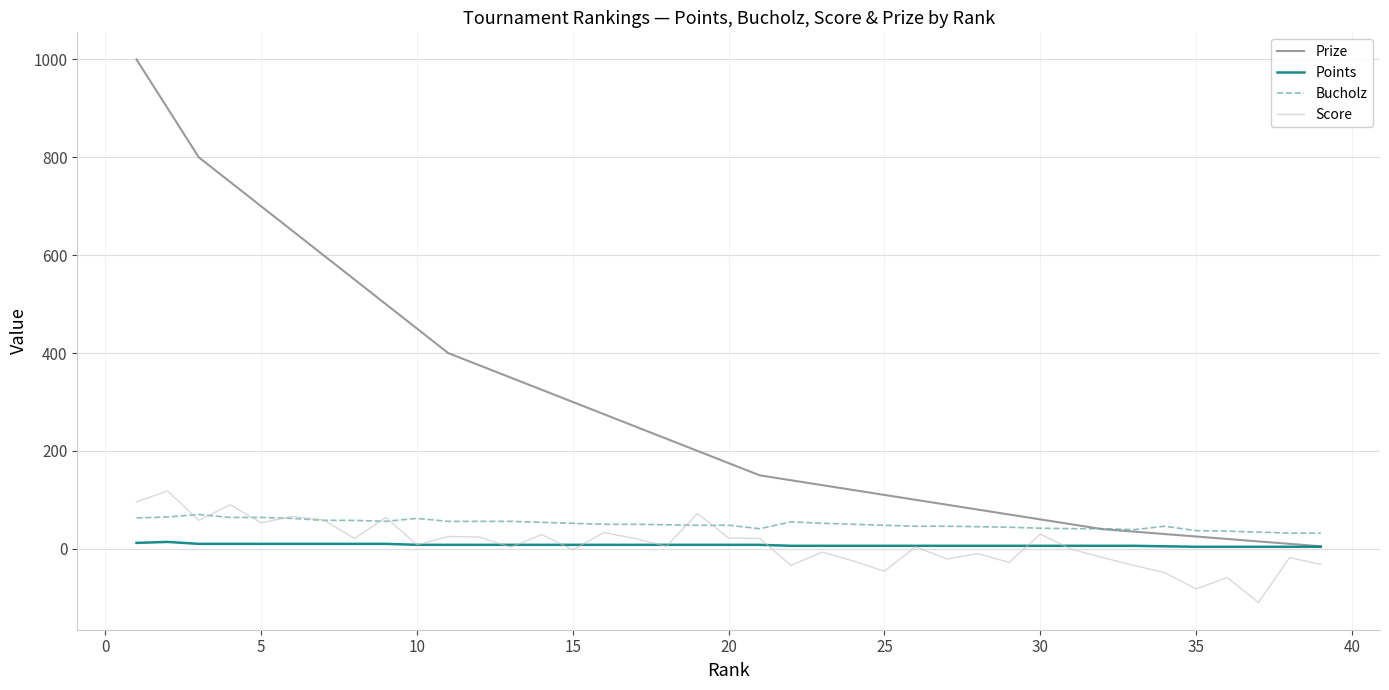

Count the number of categories in the chart.

39